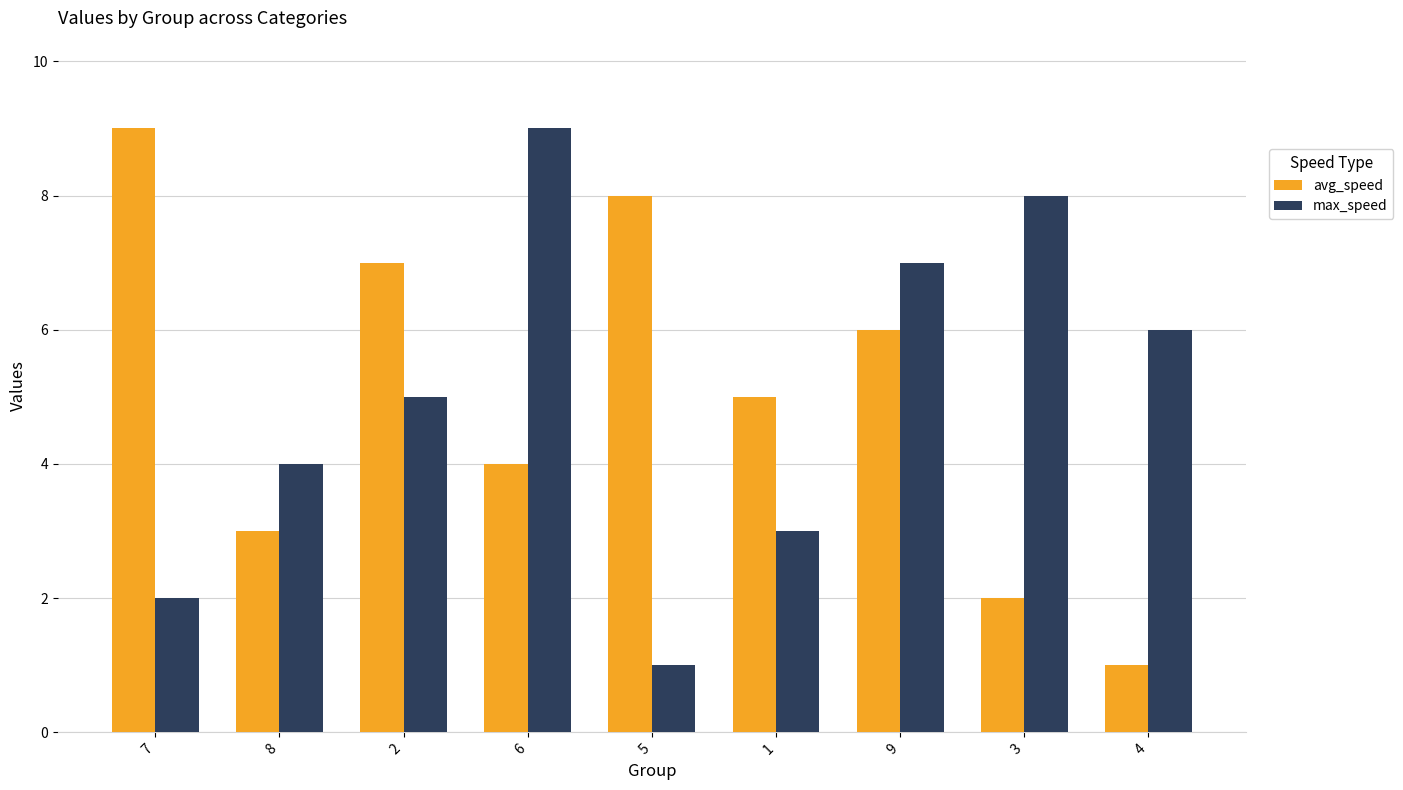

What is the total value across all series at 1?

8